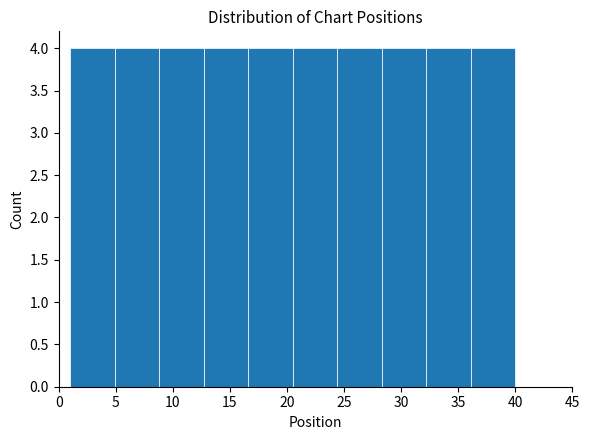

Reading left to right, list every bar in this chart as the range it spans on the x-axis followed by its height. Neither the bar edges nor the heights are printed on the chart, so give them approximately, as read against the axes.

1.0 to 4.9: 4
4.9 to 8.8: 4
8.8 to 12.7: 4
12.7 to 16.6: 4
16.6 to 20.5: 4
20.5 to 24.4: 4
24.4 to 28.3: 4
28.3 to 32.2: 4
32.2 to 36.1: 4
36.1 to 40.0: 4